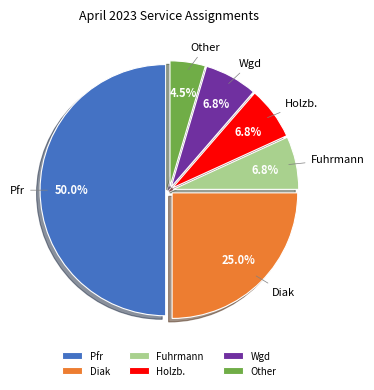

What percentage do Holzb. and Fuhrmann together represent?

13.6%